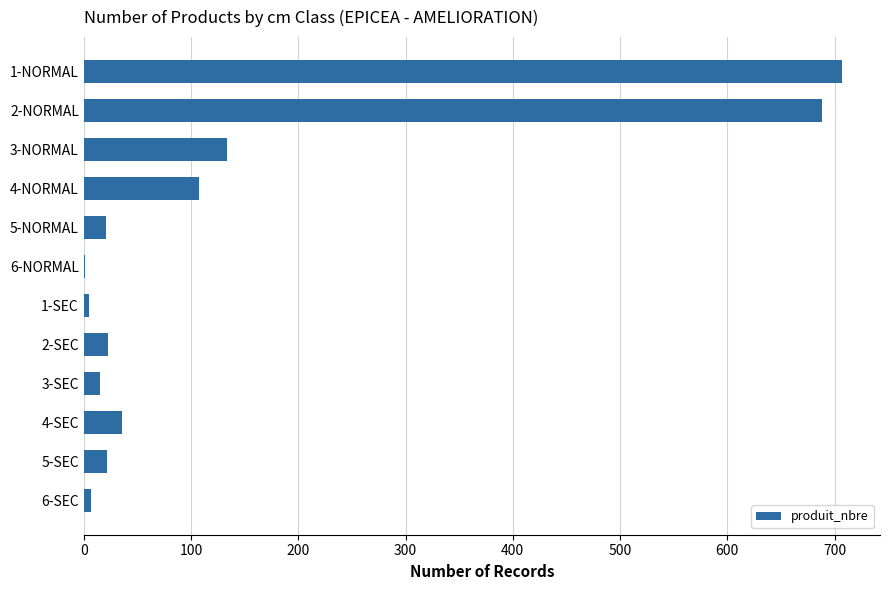

What is the sum of all values?

1766